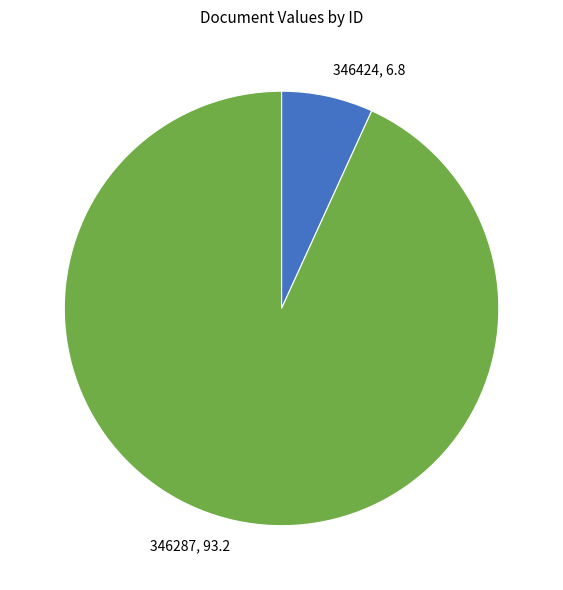

Is the sum of 346424, 6.8 and 346287, 93.2 greater than half?

Yes